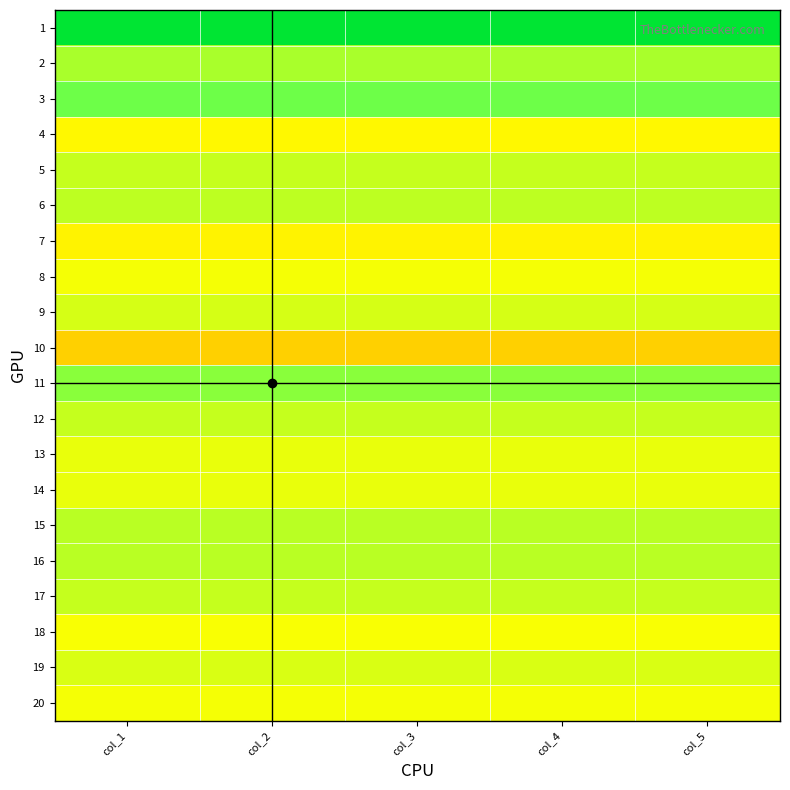

What is the total value across all series at col_4?

11.2